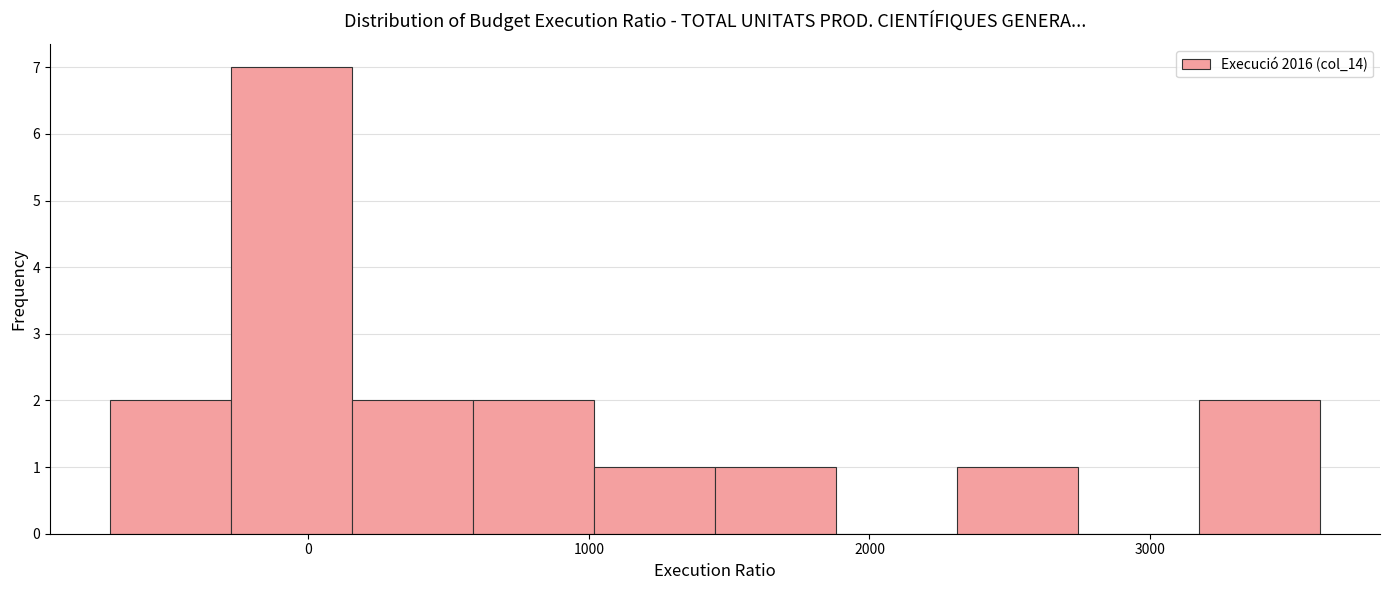

Reading left to right, transcribe this chart: for each bar, give the range it covers on the x-axis and its height. Neither the bar edges nor the heights are printed on the chart, so give them approximately, as read against the axes.

-700 to -300: 2
-300 to 200: 7
200 to 600: 2
600 to 1000: 2
1000 to 1400: 1
1400 to 1900: 1
1900 to 2300: 0
2300 to 2700: 1
2700 to 3200: 0
3200 to 3600: 2